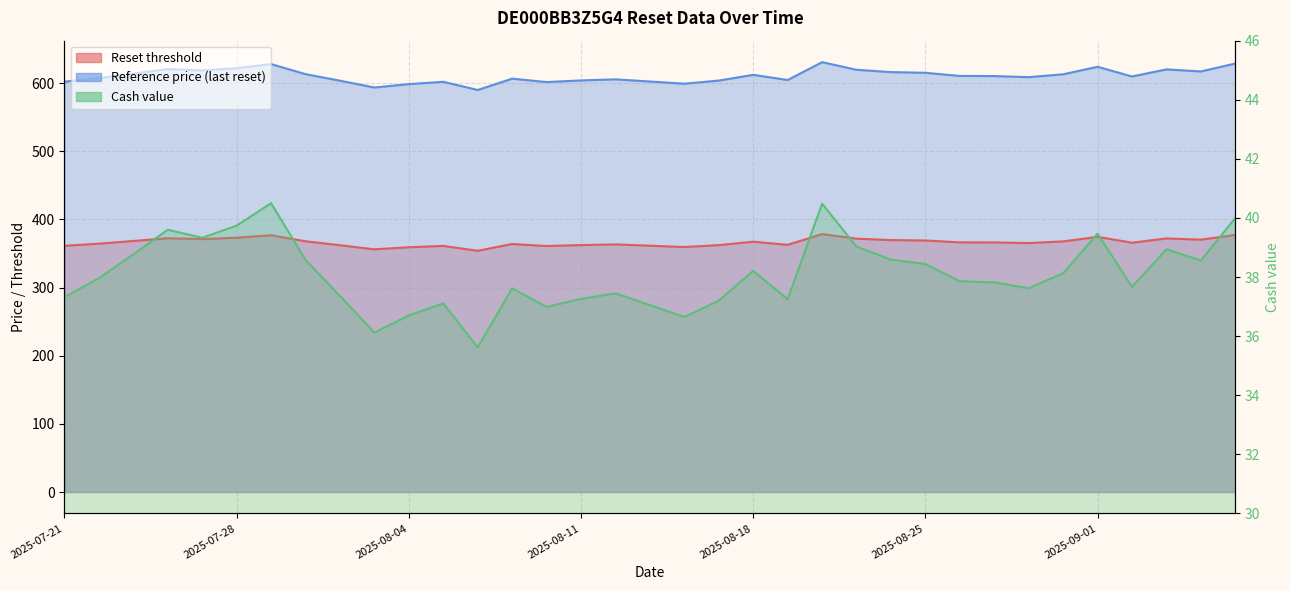

What value does the Reference price (last reset) series have at 2025-08-07?

606.4